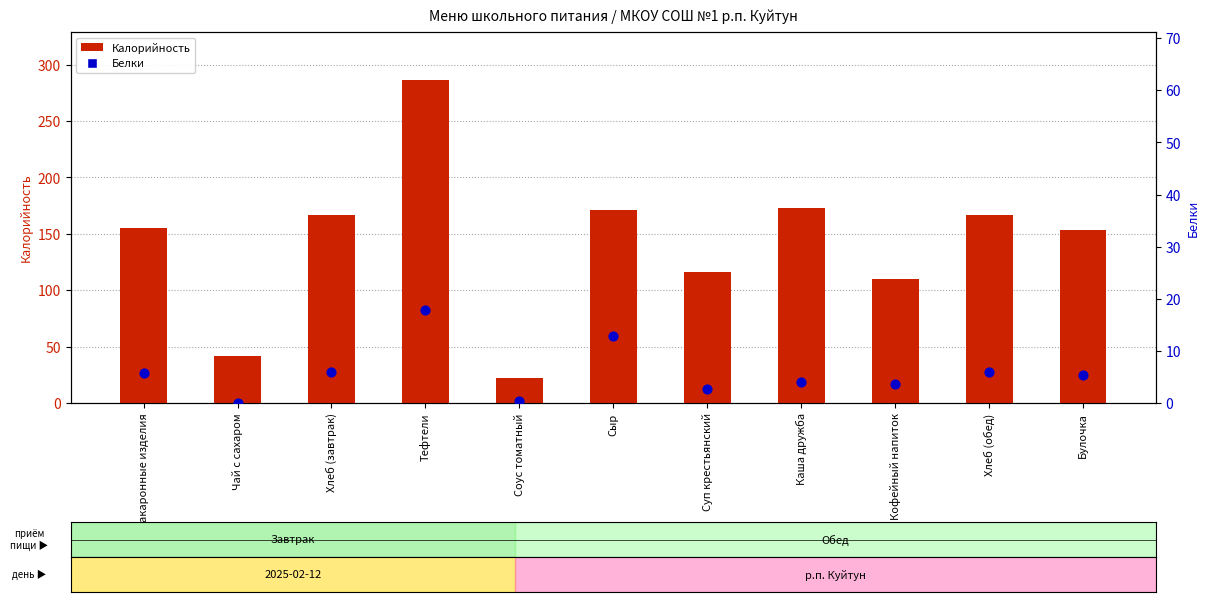

What are all the series names shown in the legend?

Калорийность, Белки